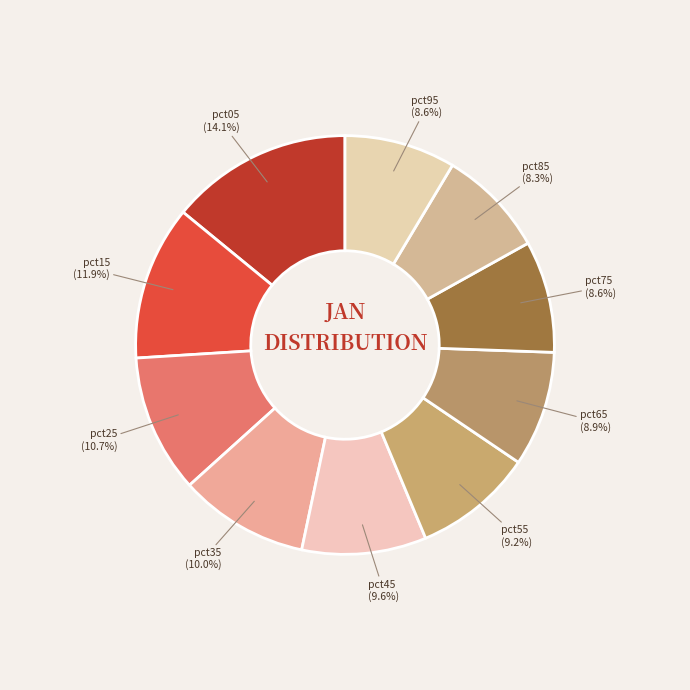

How many slices are in this pie chart?

10